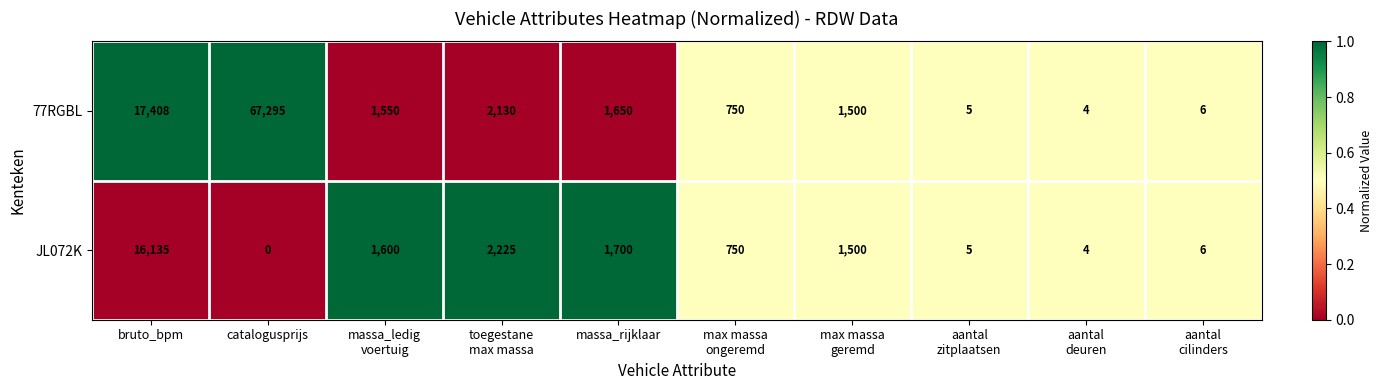

What value does the 77RGBL series have at massa_rijklaar, to the nearest 10?

1650